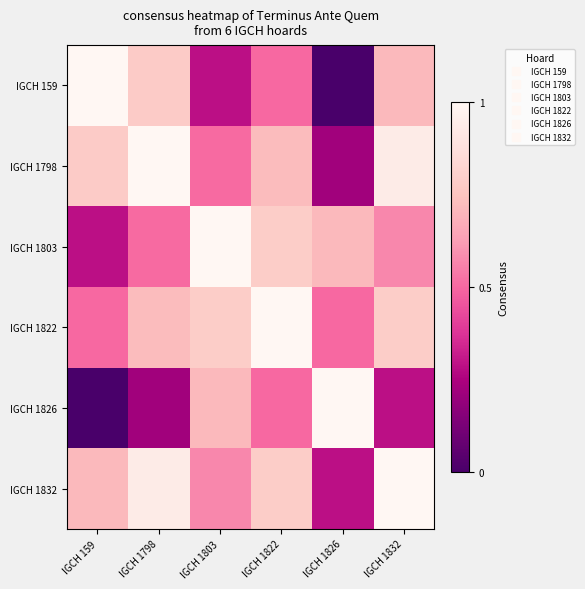

Which category has the highest value across all series?

IGCH 159